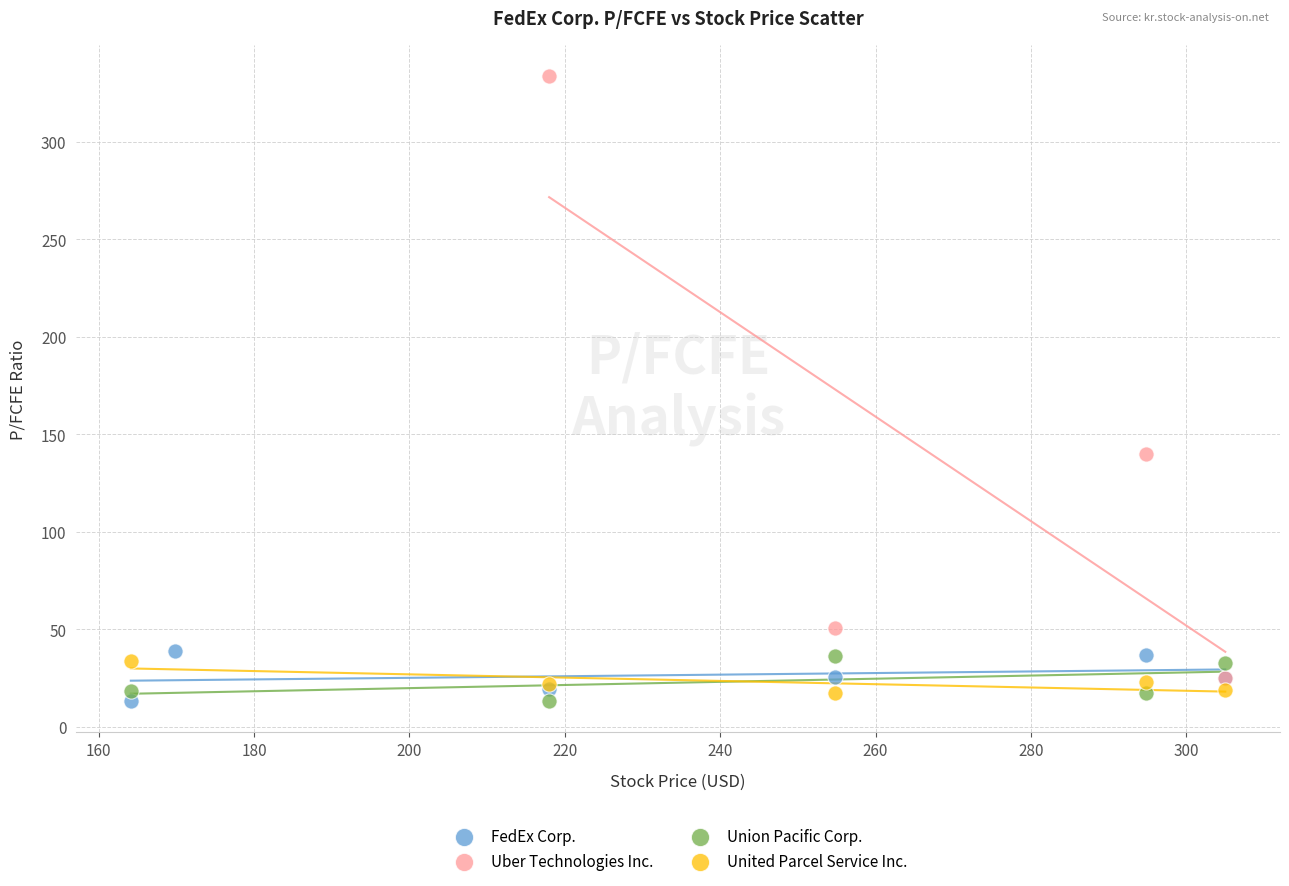

Which series has the widest spread of Y values?

Uber Technologies Inc.